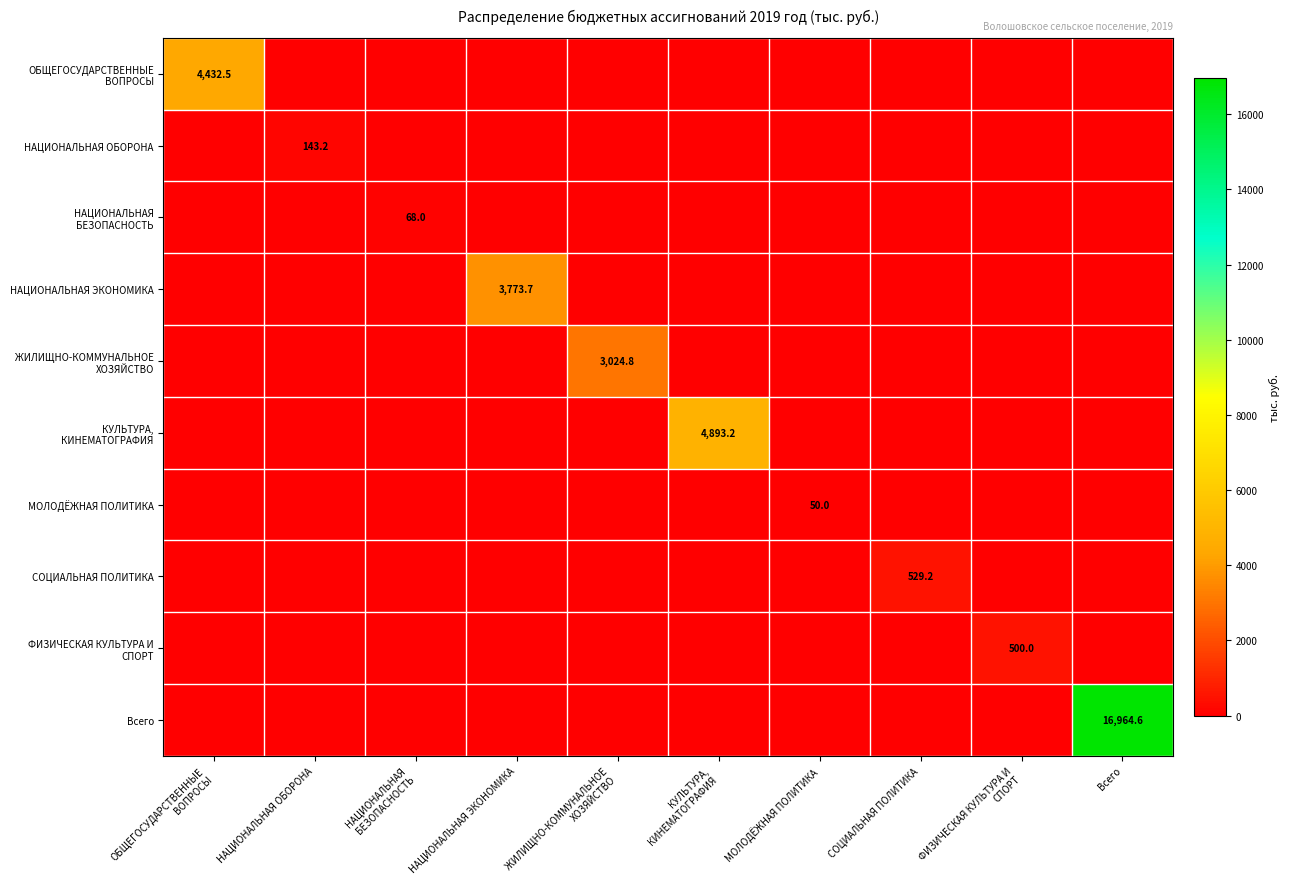

Which series has the largest range (max minus min)?

Всего